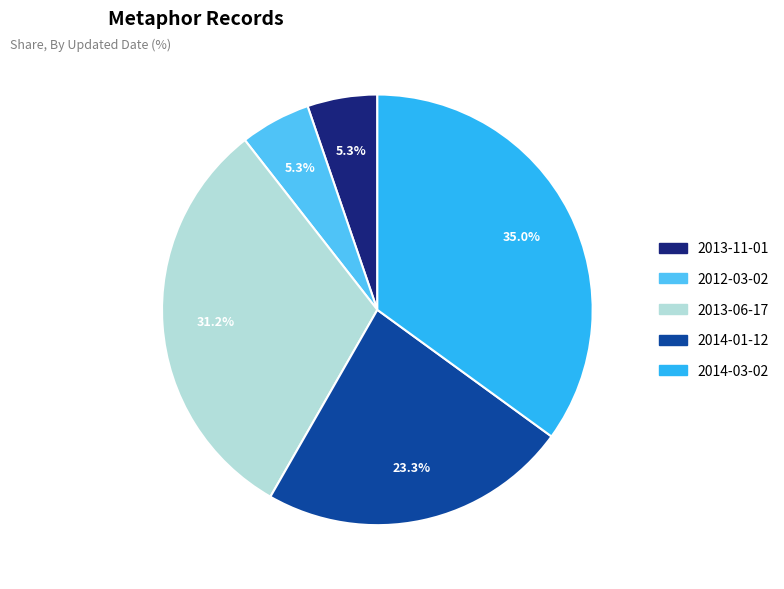

Count the number of slices in the pie.

5